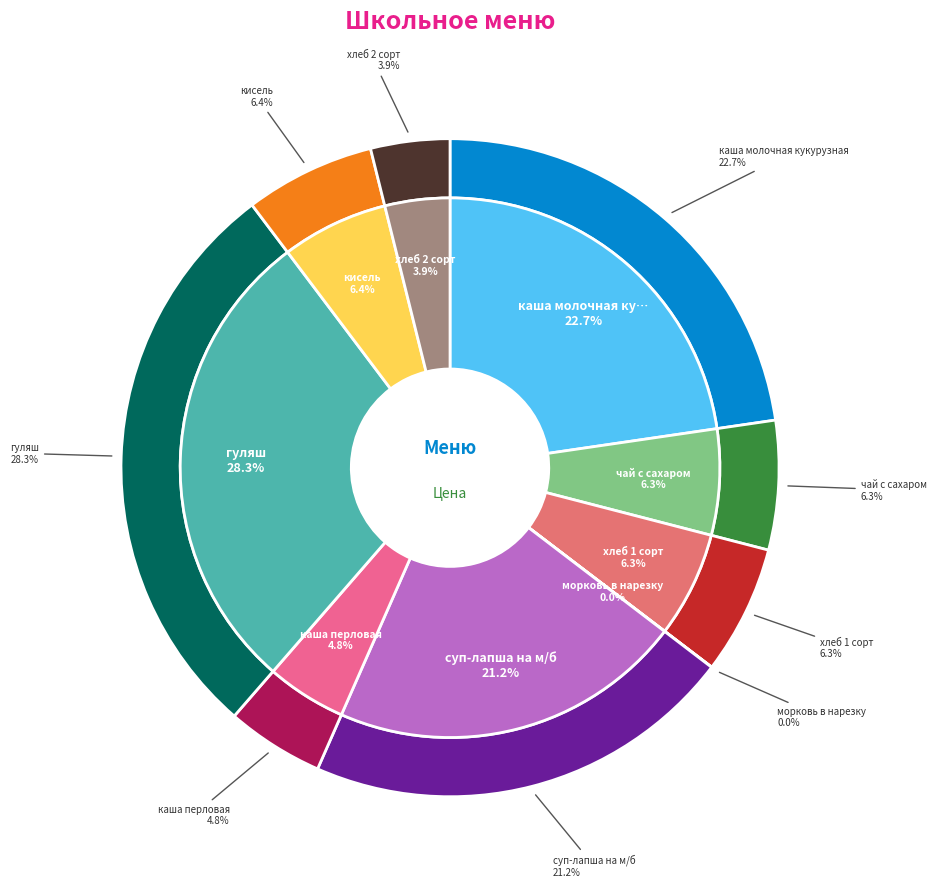

What is the largest slice in the pie chart?

гуляш